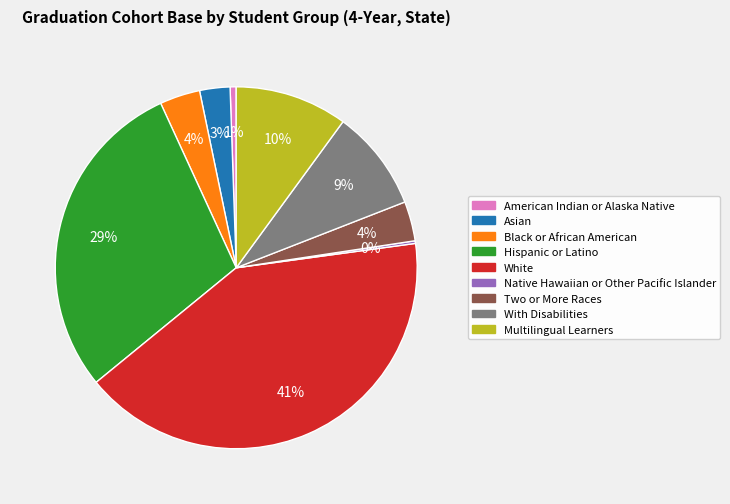

Which category has the biggest portion of the pie?

White